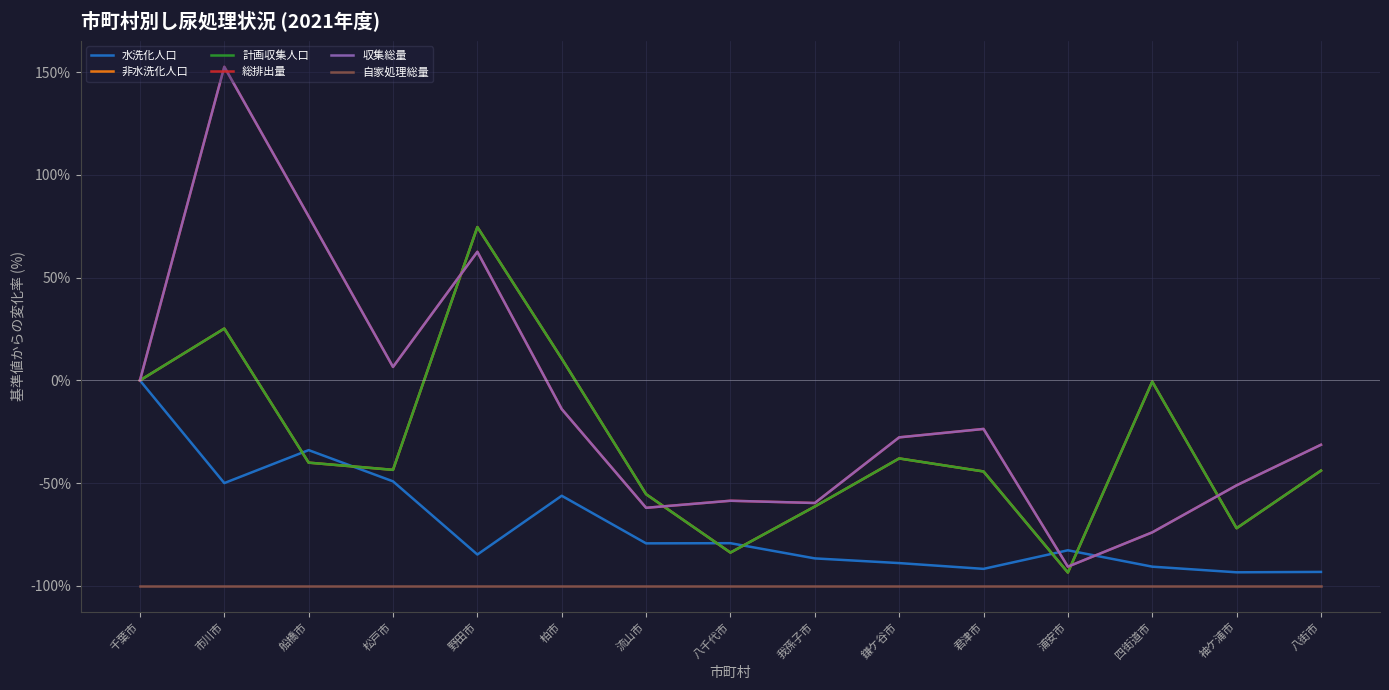

Is it true that 収集総量 equals -39.5 at 浦安市?

False